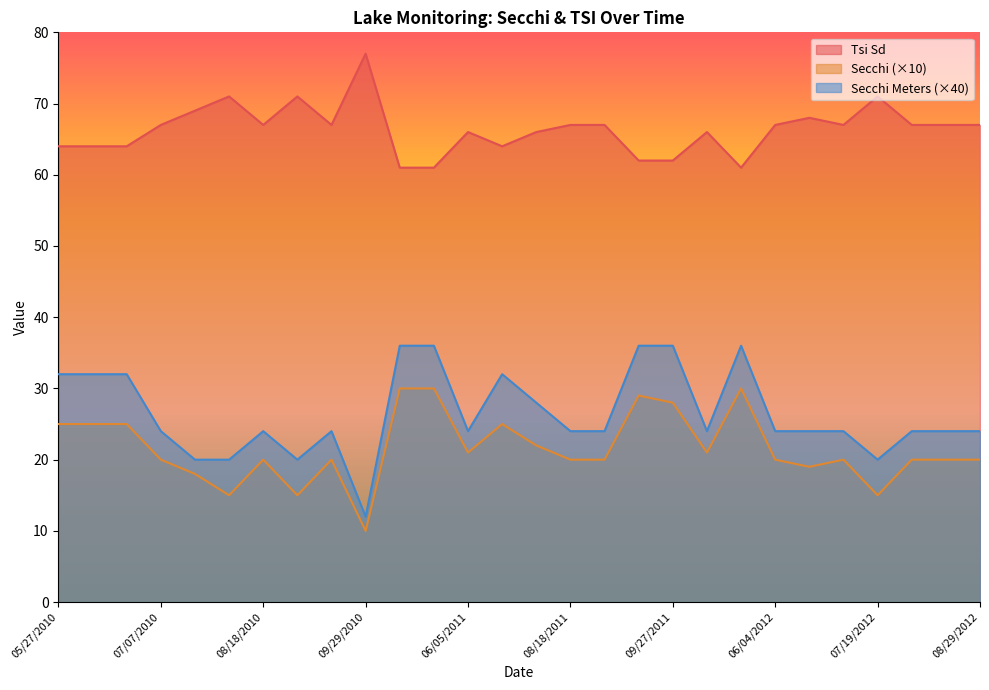

Reading right to left, transcribe all the data shown in this chart.

Secchi: 08/29/2012=20	08/16/2012=20	07/31/2012=20	07/19/2012=15	07/08/2012=20	06/21/2012=19	06/04/2012=20	05/22/2012=30	10/17/2011=21	09/27/2011=28	09/11/2011=29	08/30/2011=20	08/18/2011=20	08/03/2011=22	07/20/2011=25	06/05/2011=21	05/11/2011=30	04/27/2011=30	09/29/2010=10	09/15/2010=20	09/02/2010=15	08/18/2010=20	08/04/2010=15	07/22/2010=18	07/07/2010=20	06/24/2010=25	06/10/2010=25	05/27/2010=25
Secchi Meters: 08/29/2012=24	08/16/2012=24	07/31/2012=24	07/19/2012=20	07/08/2012=24	06/21/2012=24	06/04/2012=24	05/22/2012=36	10/17/2011=24	09/27/2011=36	09/11/2011=36	08/30/2011=24	08/18/2011=24	08/03/2011=28	07/20/2011=32	06/05/2011=24	05/11/2011=36	04/27/2011=36	09/29/2010=12	09/15/2010=24	09/02/2010=20	08/18/2010=24	08/04/2010=20	07/22/2010=20	07/07/2010=24	06/24/2010=32	06/10/2010=32	05/27/2010=32
Tsi Sd: 08/29/2012=67	08/16/2012=67	07/31/2012=67	07/19/2012=71	07/08/2012=67	06/21/2012=68	06/04/2012=67	05/22/2012=61	10/17/2011=66	09/27/2011=62	09/11/2011=62	08/30/2011=67	08/18/2011=67	08/03/2011=66	07/20/2011=64	06/05/2011=66	05/11/2011=61	04/27/2011=61	09/29/2010=77	09/15/2010=67	09/02/2010=71	08/18/2010=67	08/04/2010=71	07/22/2010=69	07/07/2010=67	06/24/2010=64	06/10/2010=64	05/27/2010=64